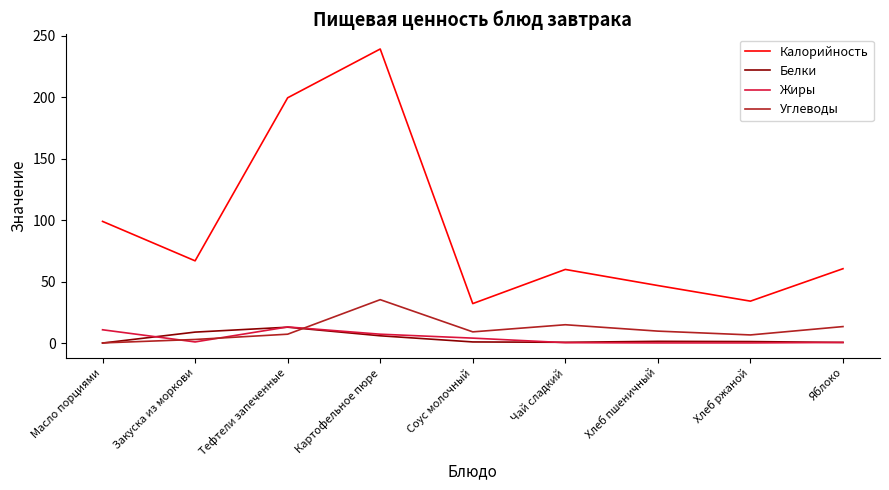

True or false: Углеводы and Жиры intersect in this chart.

True